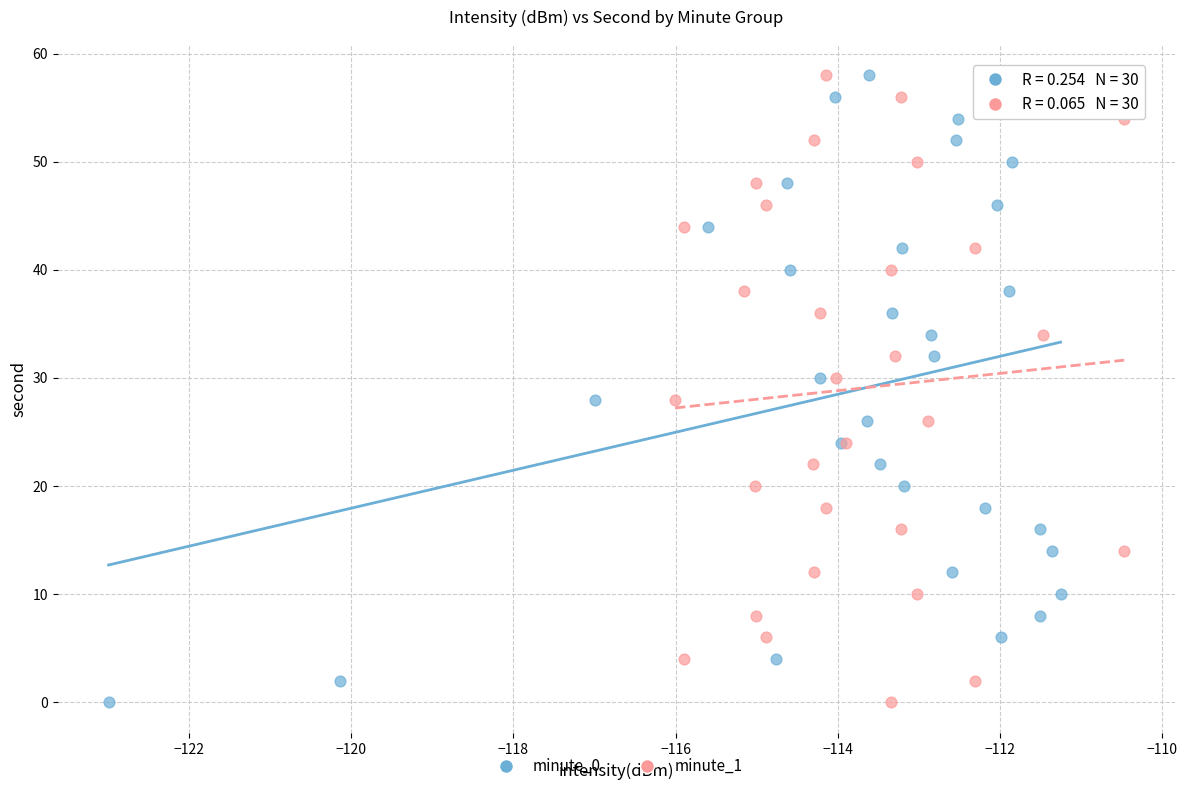

What are all the series names shown in the legend?

minute_0, minute_1